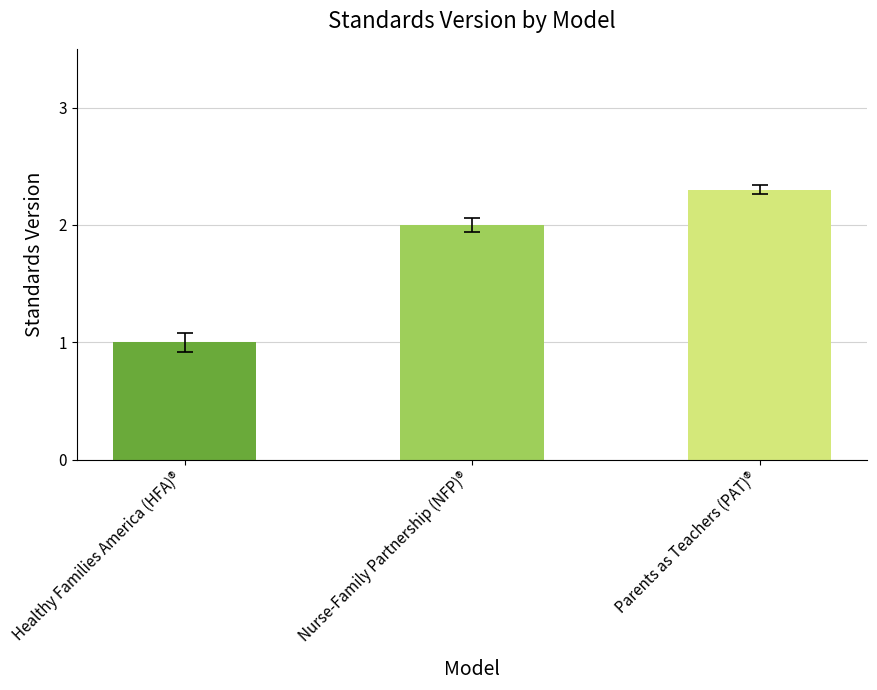

The value at Nurse-Family Partnership (NFP)® is 3.3. True or false?

False